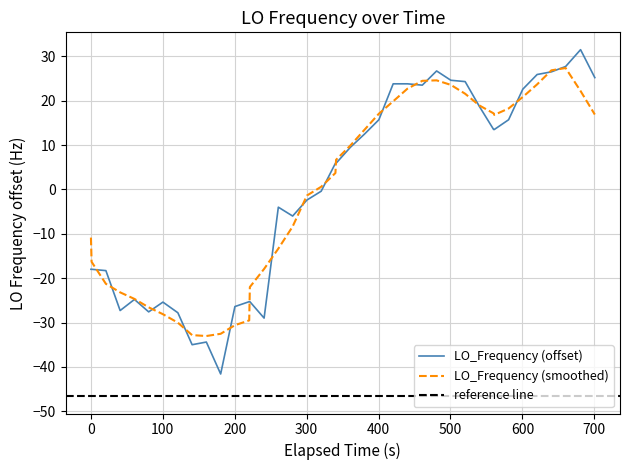

How many points are higher than both their immediate neighbors (excluding endpoints)?

6